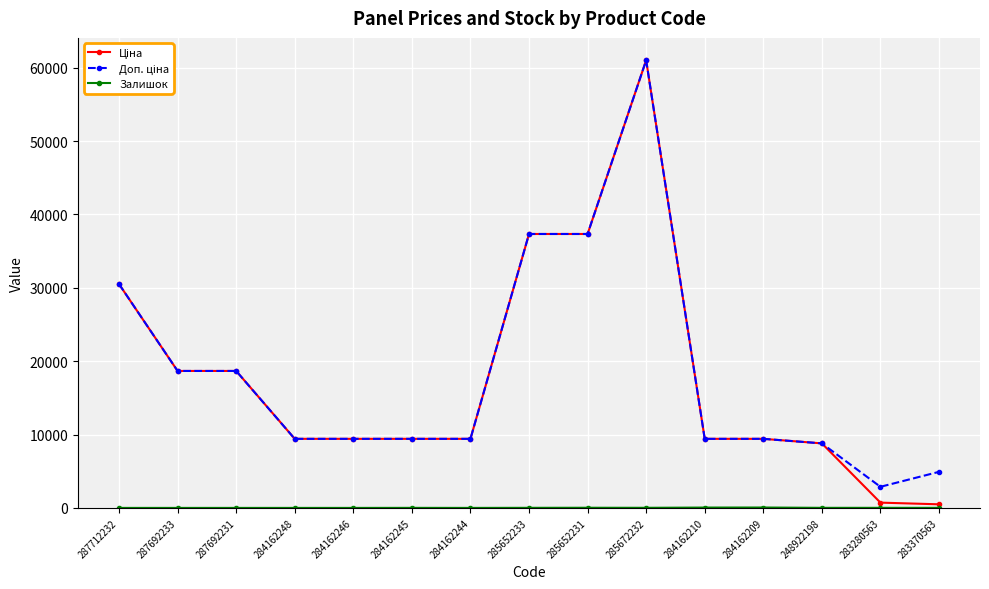

At which category is the sum across all series the highest?

285672232